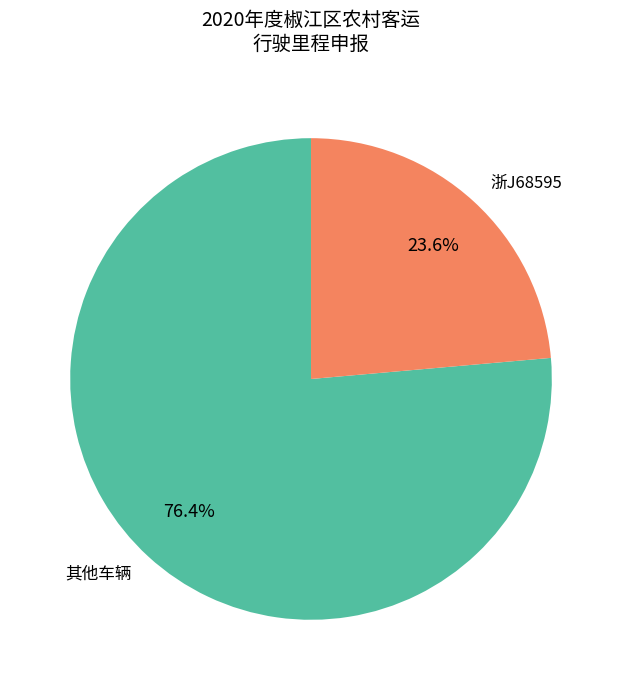

What is the largest slice in the pie chart?

其他车辆